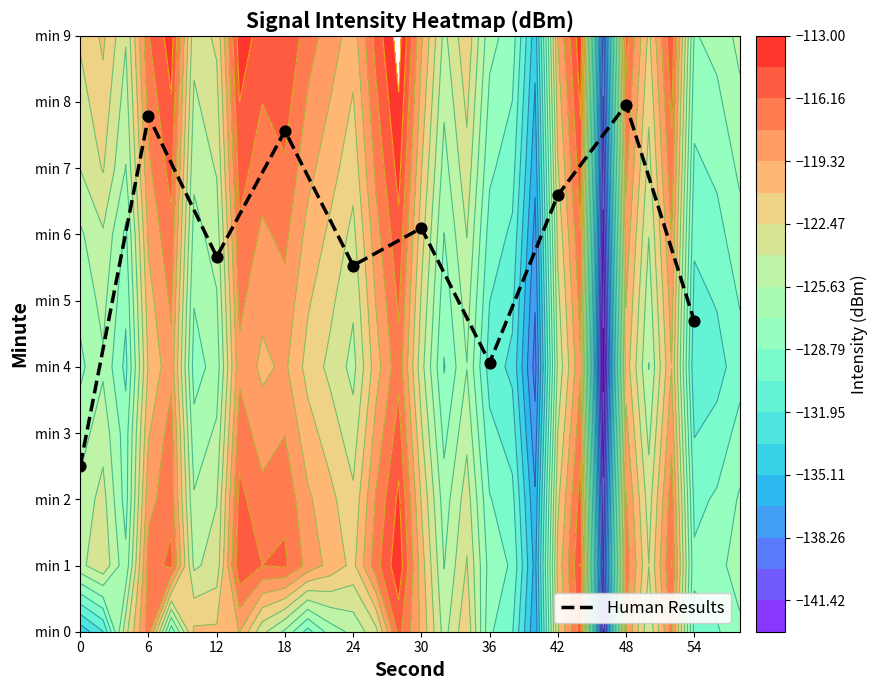

What is the change in value from 6 to 24?

-2.3